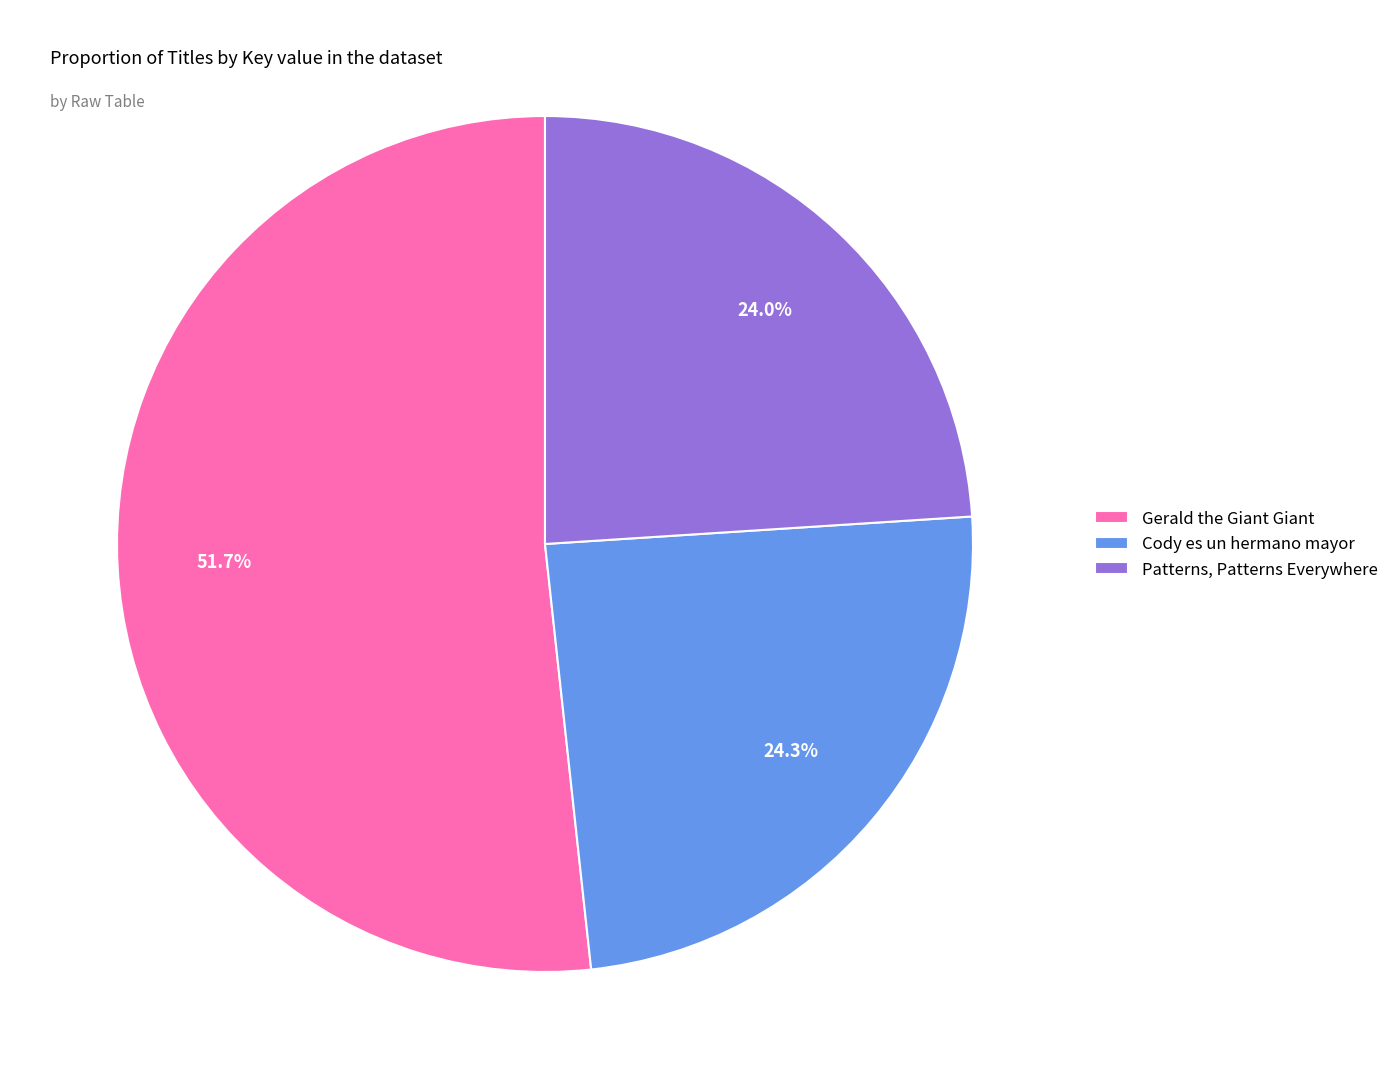

Count the number of slices in the pie.

3